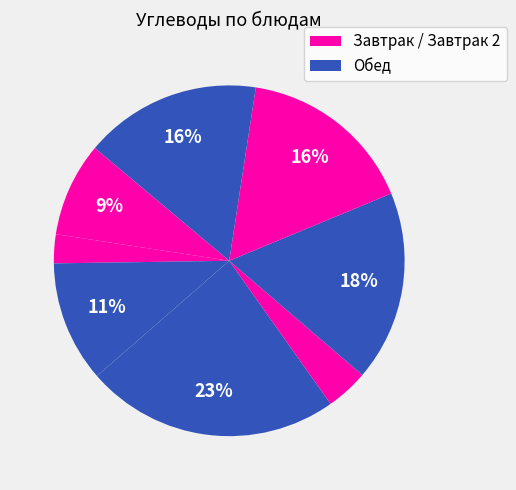

How many slices are in this pie chart?

8